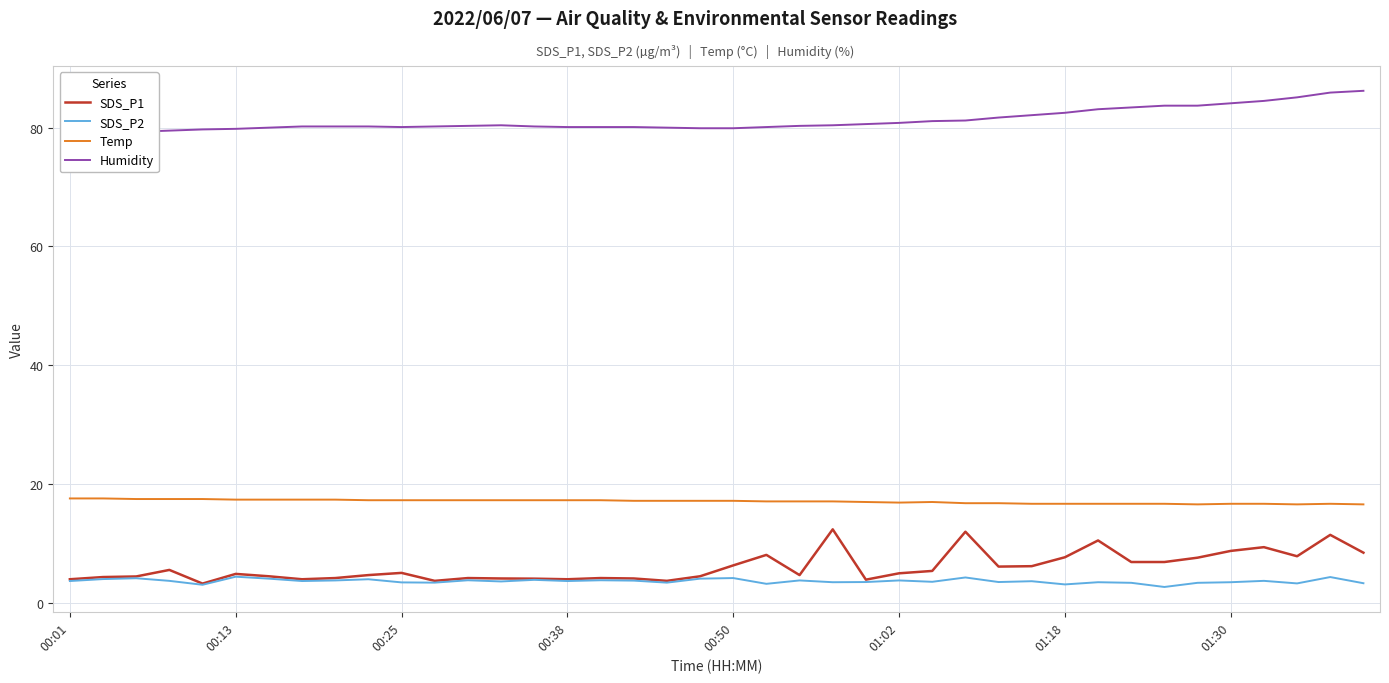

True or false: SDS_P2 and Temp cross at least once.

False